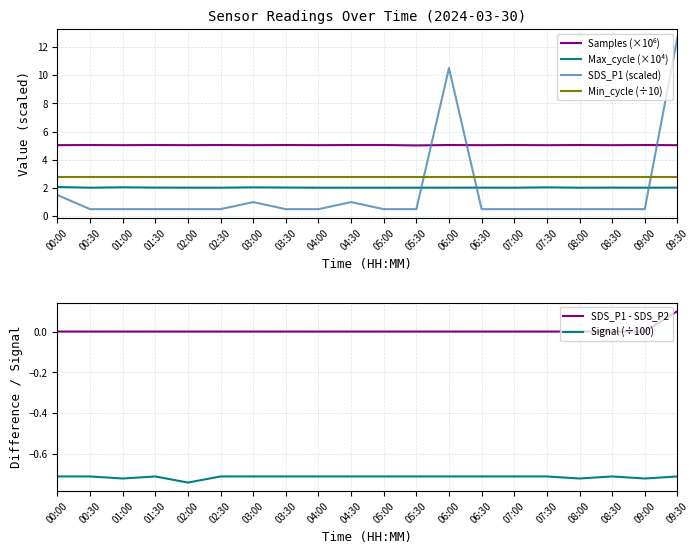

Reading left to right, what are all the values shown in this chart?

Samples (×10⁶): 5.0	5.0	5.0	5.0	5.0	5.0	5.0	5.0	5.0	5.0	5.0	5.0	5.0	5.0	5.0	5.0	5.0	5.0	5.0	5.0
Max_cycle (×10⁴): 2.1	2.0	2.0	2.0	2.0	2.0	2.0	2.0	2.0	2.0	2.0	2.0	2.0	2.0	2.0	2.0	2.0	2.0	2.0	2.0
SDS_P1 (scaled): 1.5	0.5	0.5	0.5	0.5	0.5	1.0	0.5	0.5	1.0	0.5	0.5	10.5	0.5	0.5	0.5	0.5	0.5	0.5	12.6
Min_cycle (÷10): 2.8	2.8	2.8	2.8	2.8	2.8	2.8	2.8	2.8	2.8	2.8	2.8	2.8	2.8	2.8	2.8	2.8	2.8	2.8	2.8
SDS_P1 - SDS_P2: 0.0	0.0	0.0	0.0	0.0	0.0	0.0	0.0	0.0	0.0	0.0	0.0	0.0	0.0	0.0	0.0	0.0	0.0	0.0	0.1
Signal (÷100): -0.7	-0.7	-0.7	-0.7	-0.7	-0.7	-0.7	-0.7	-0.7	-0.7	-0.7	-0.7	-0.7	-0.7	-0.7	-0.7	-0.7	-0.7	-0.7	-0.7